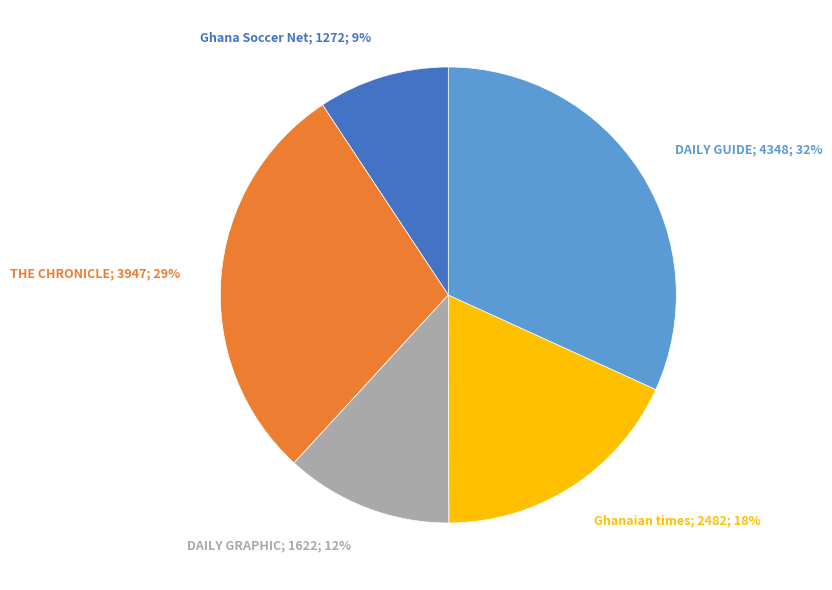

To the nearest percent, what portion does Ghana Soccer Net represent?

9%